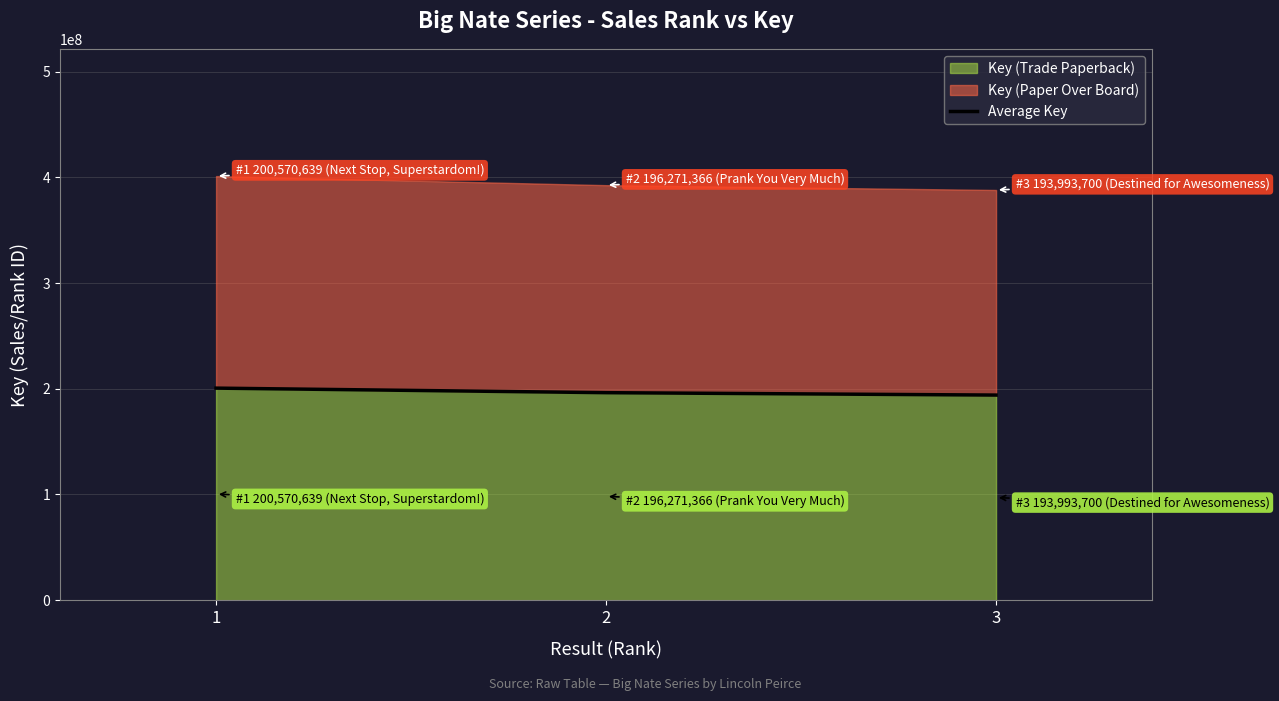

What is the average value?

196945235